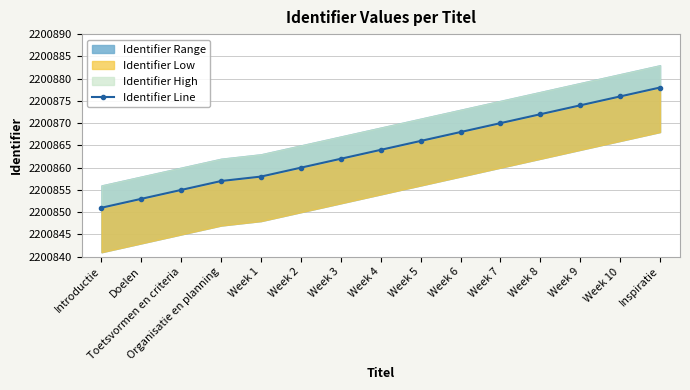

Is it true that the value at Week 5 is 2200866?

True